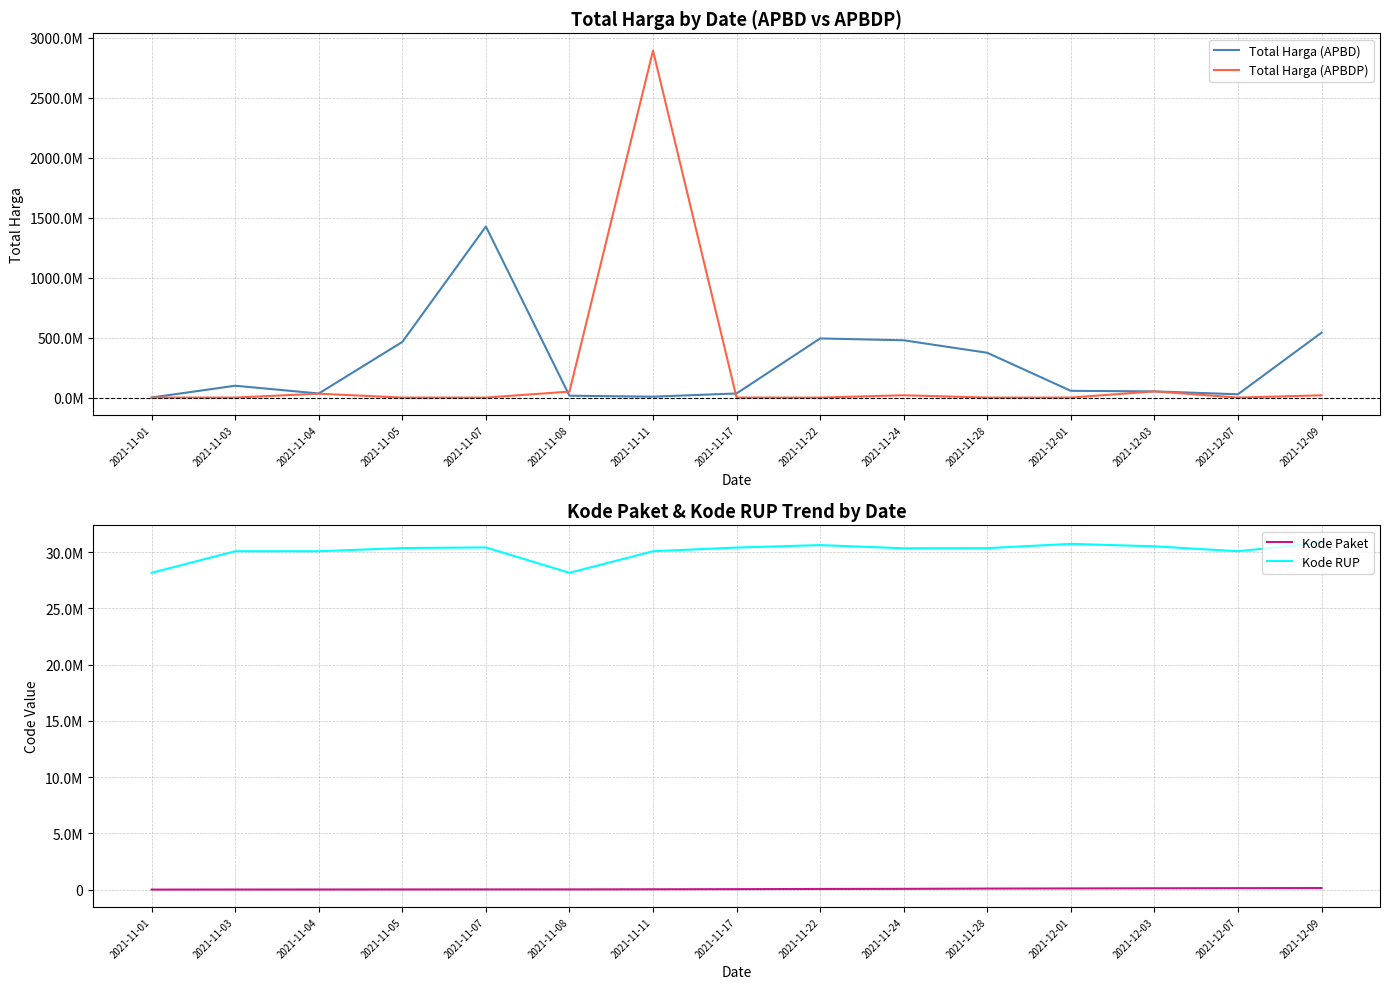

The Total Harga (APBDP) series shows 1814808022 at 2021-11-28. True or false?

False